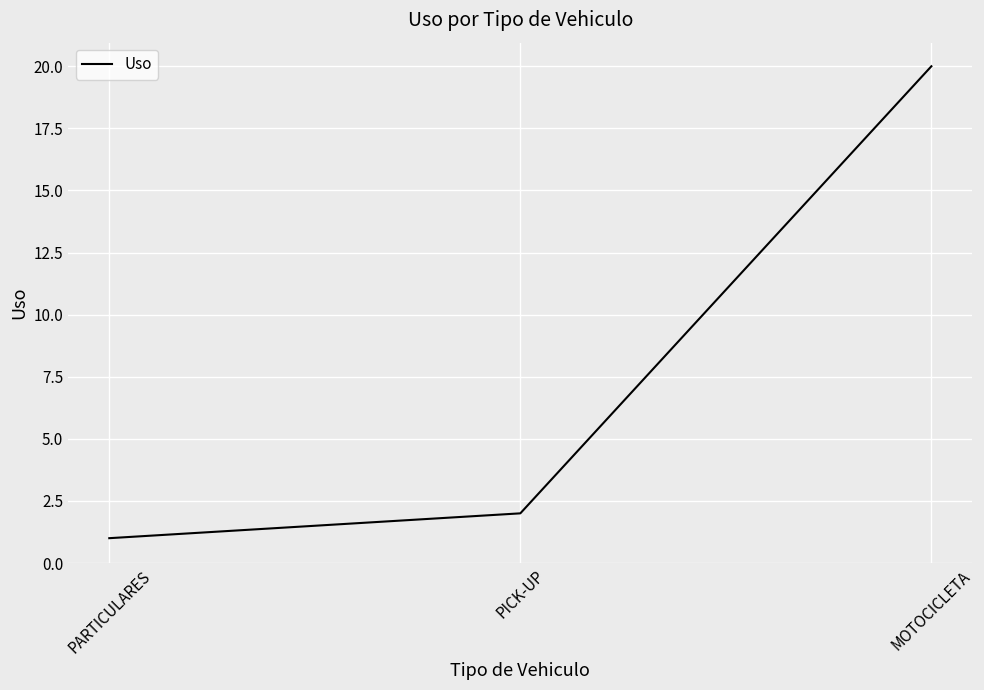

What position from the left is MOTOCICLETA?

3